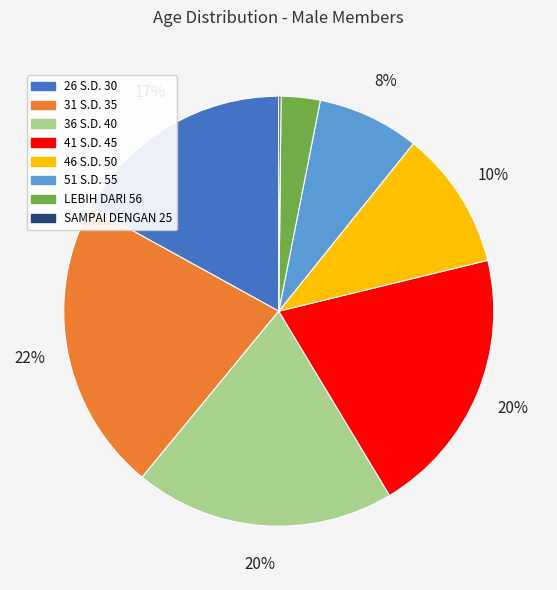

Do 41 S.D. 45 and 26 S.D. 30 together represent more than half of the pie?

No